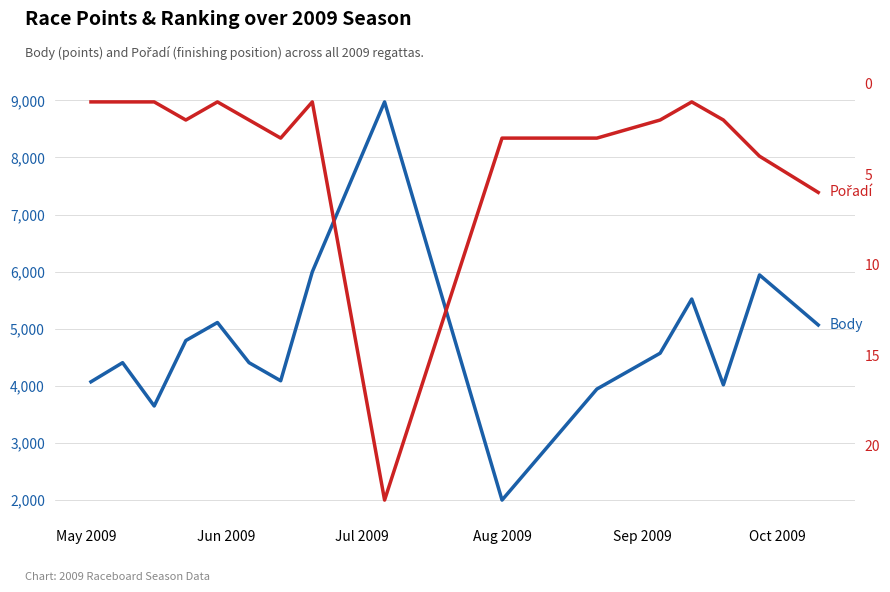

True or false: Body and Pořadí intersect in this chart.

False